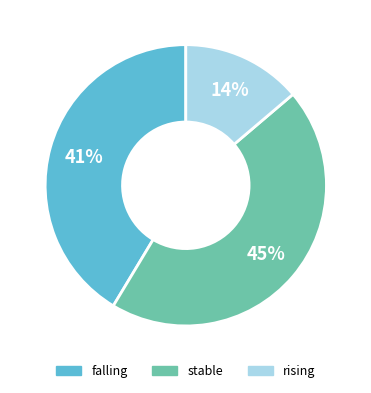

Is rising the majority of the pie?

No